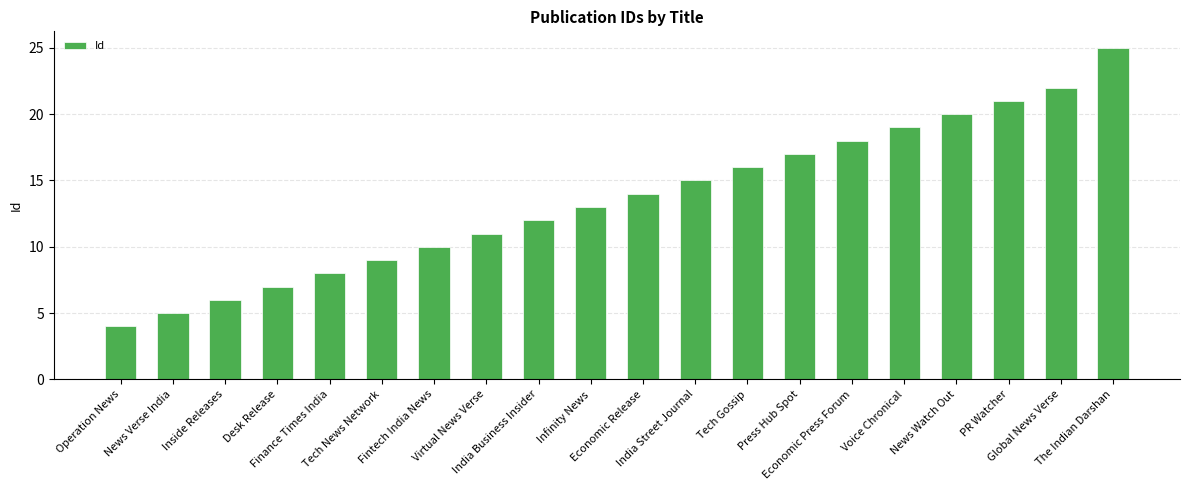

How many values are below 14?

10